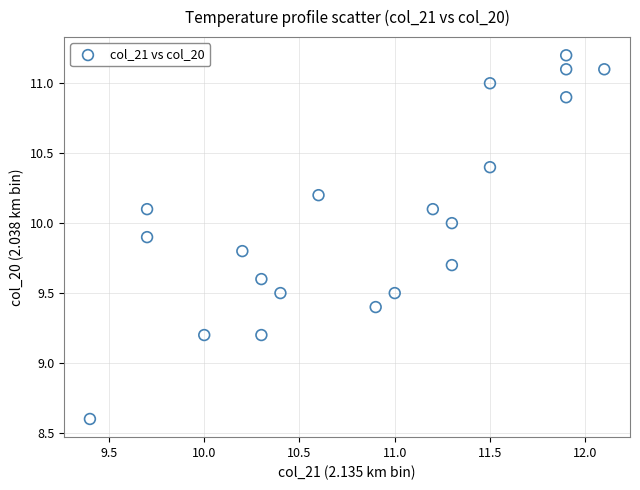

What is the range of X values (max minus min)?

2.7